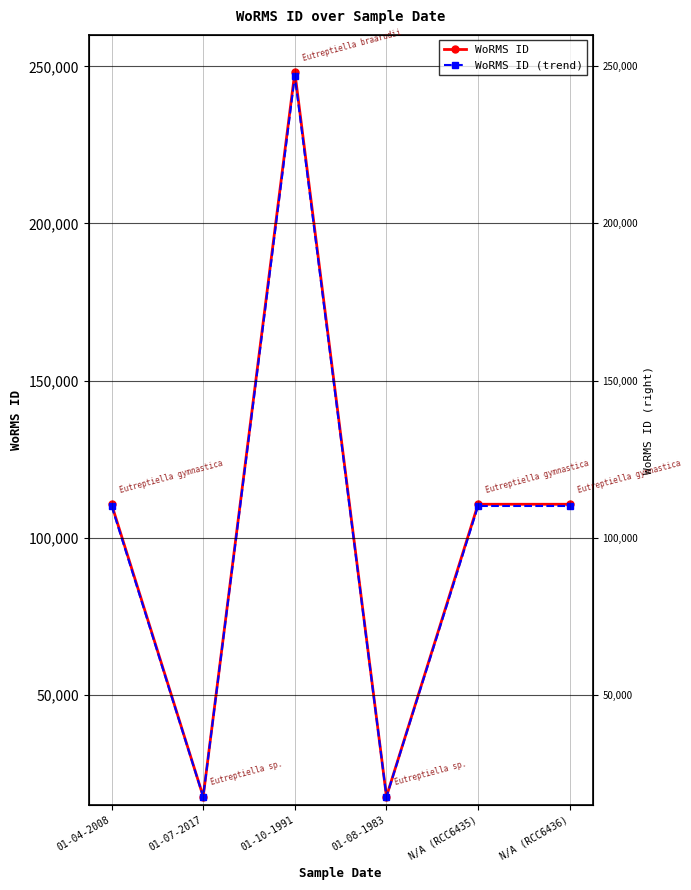

True or false: WoRMS ID and WoRMS ID (trend) intersect in this chart.

False